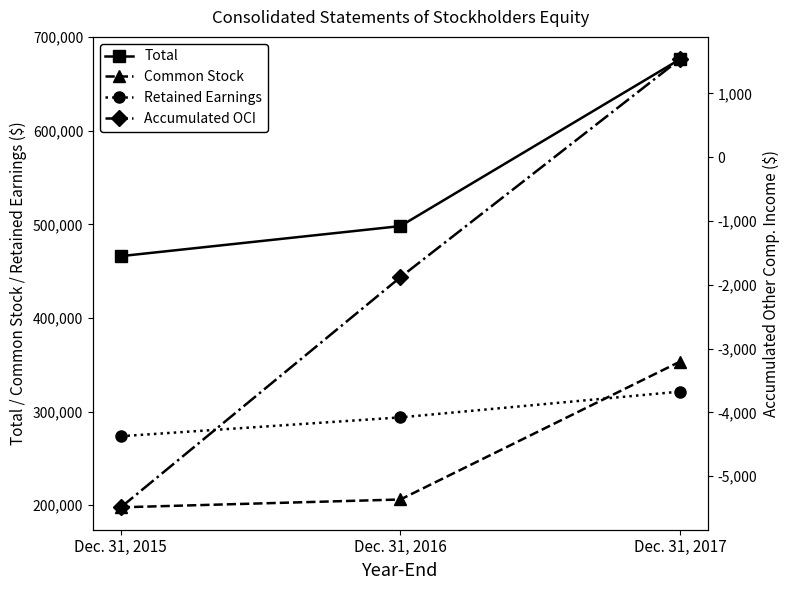

What is the spread (max minus min) of values at Dec. 31, 2017?

674800